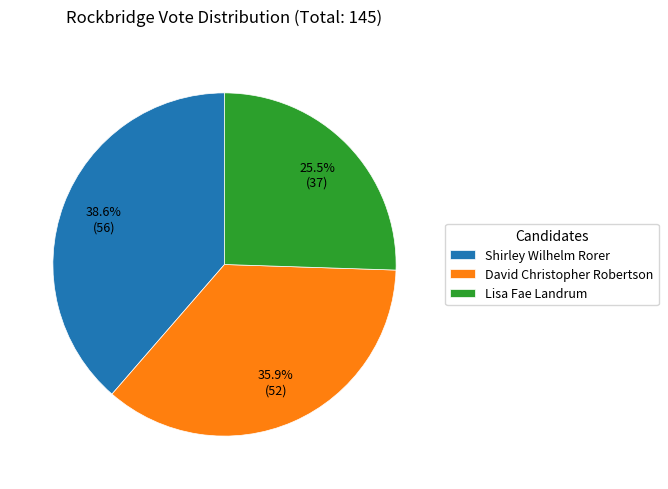

How many slices are in this pie chart?

3